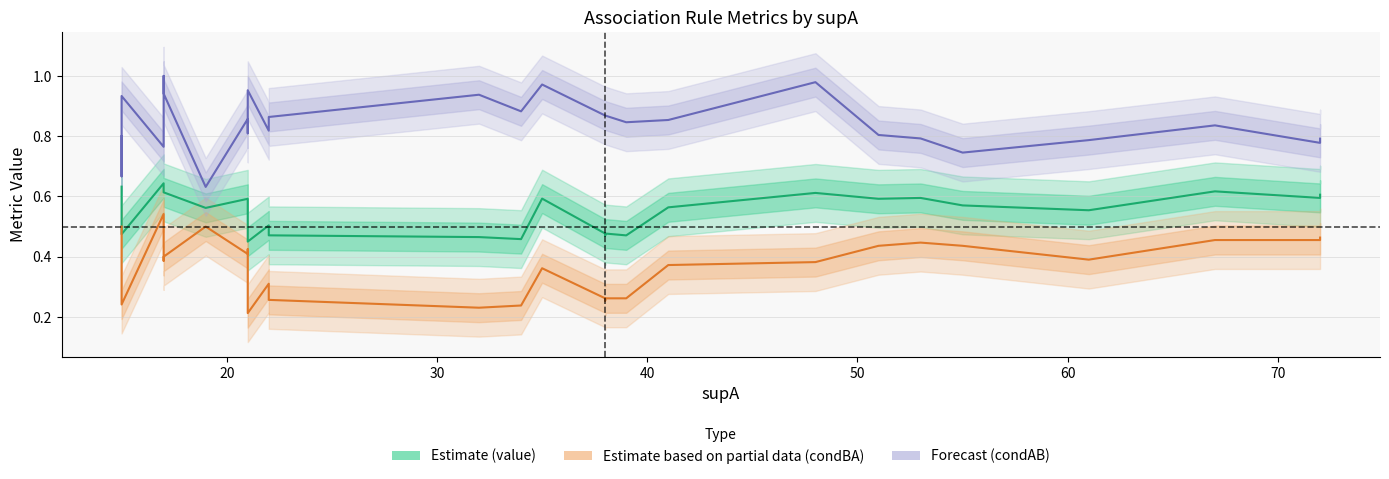

Reading left to right, list all the values displayed in this chart.

value: 0.6	0.6	0.5	0.6	0.6	0.6	0.6	0.6	0.6	0.6	0.6	0.5	0.5	0.5	0.5	0.5	0.5	0.5	0.5	0.6	0.6	0.5	0.5	0.5	0.5	0.5	0.5	0.5	0.5	0.6	0.6	0.6	0.6	0.6	0.6	0.6	0.6	0.6	0.6
condBA: 0.5	0.5	0.2	0.5	0.4	0.4	0.5	0.5	0.5	0.4	0.4	0.2	0.2	0.2	0.3	0.3	0.3	0.2	0.2	0.4	0.4	0.3	0.3	0.3	0.3	0.3	0.3	0.3	0.3	0.4	0.4	0.4	0.4	0.4	0.4	0.4	0.5	0.5	0.5
condAB: 0.8	0.7	0.9	0.8	1.0	0.9	0.6	0.6	0.6	0.9	0.8	1.0	1.0	1.0	0.8	0.9	0.9	0.9	0.9	1.0	1.0	0.9	0.9	0.9	0.9	0.9	0.9	0.9	0.8	0.9	1.0	1.0	0.8	0.8	0.7	0.8	0.8	0.8	0.8